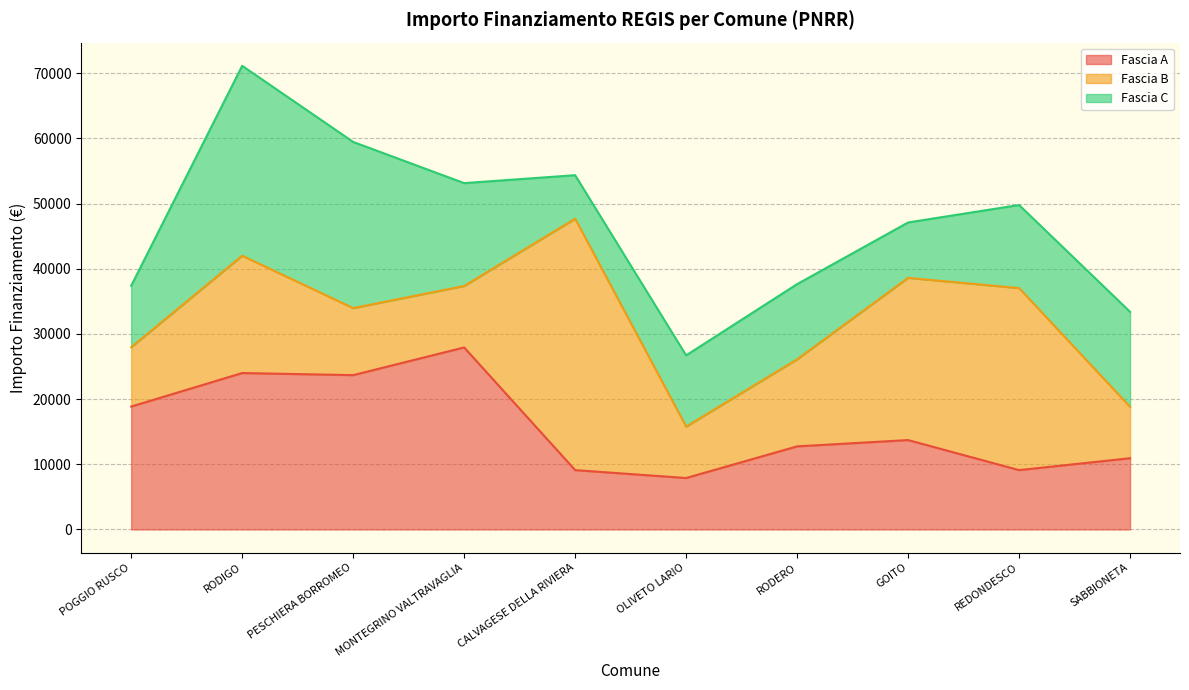

What is the average value of the Fascia C series?

14479